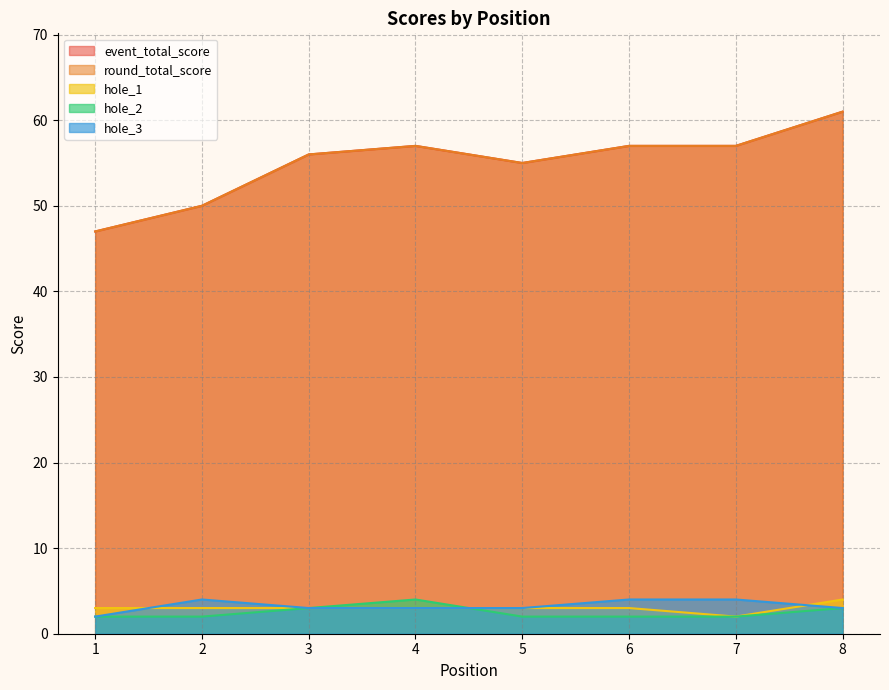

Rank the series at 2 from highest to lowest value.

event_total_score, round_total_score, hole_3, hole_1, hole_2